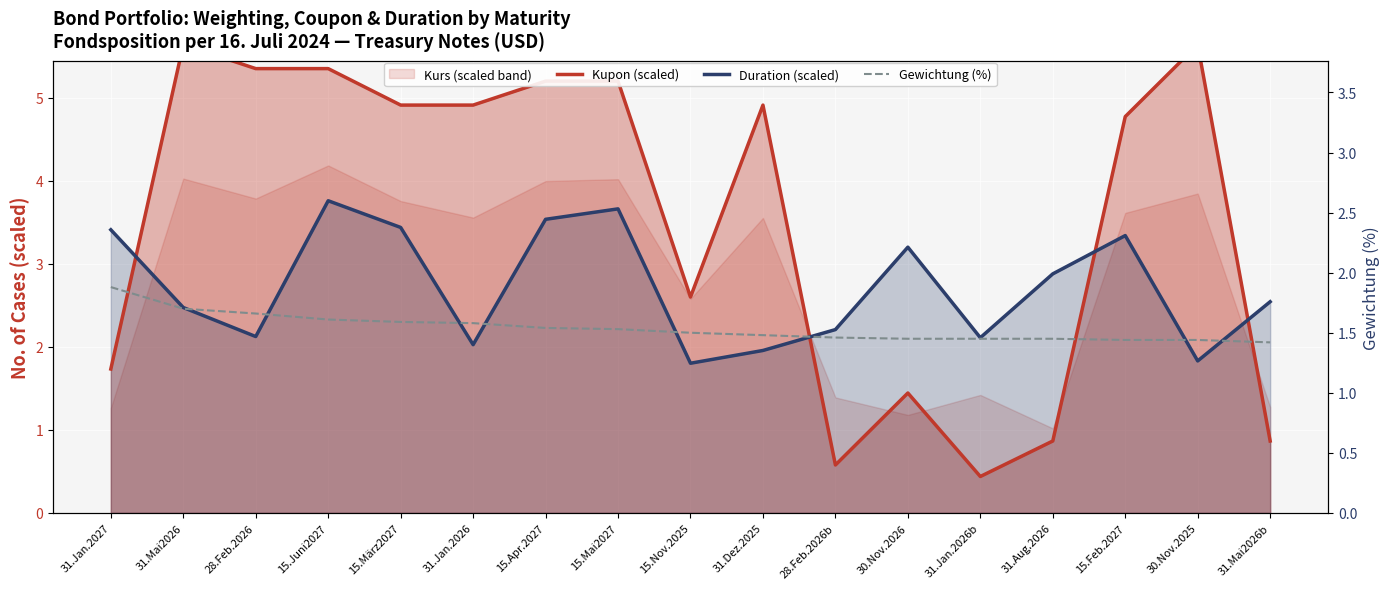

Rank the series at 31.Mai2026 from lowest to highest value.

Gewichtung (%), Duration (scaled), Kupon (scaled)